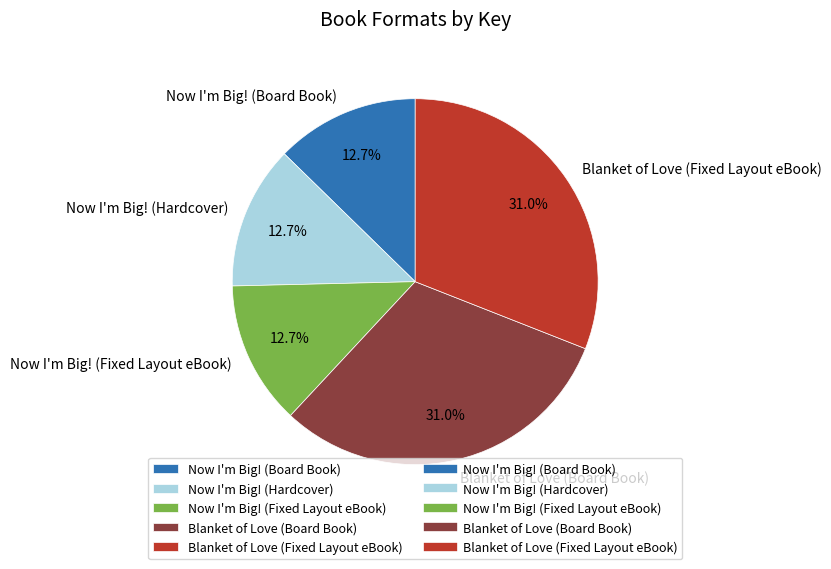

Do Now I'm Big! (Board Book) and Now I'm Big! (Fixed Layout eBook) together represent more than half of the pie?

No